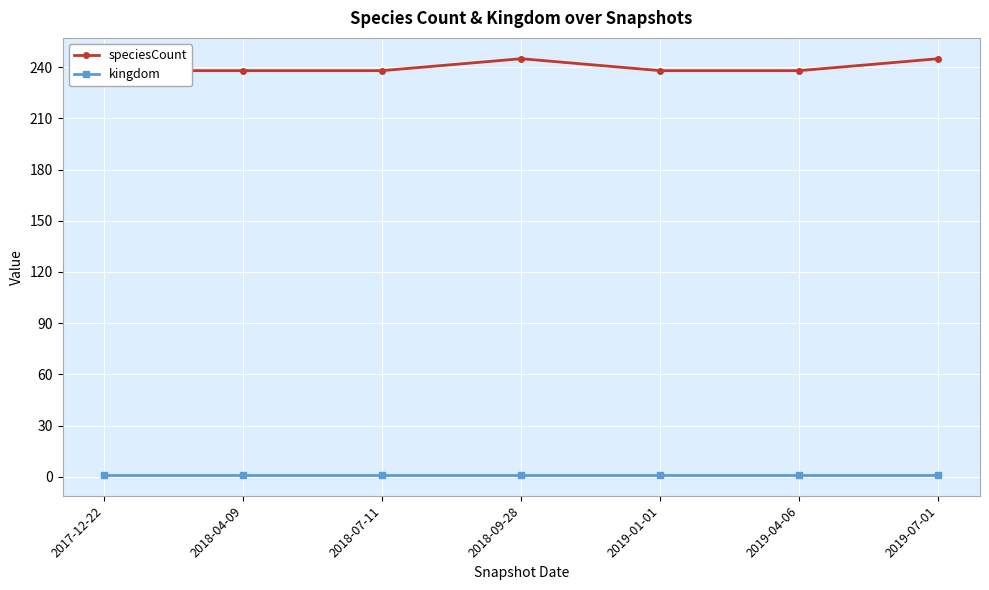

Which series has the widest spread of values?

speciesCount